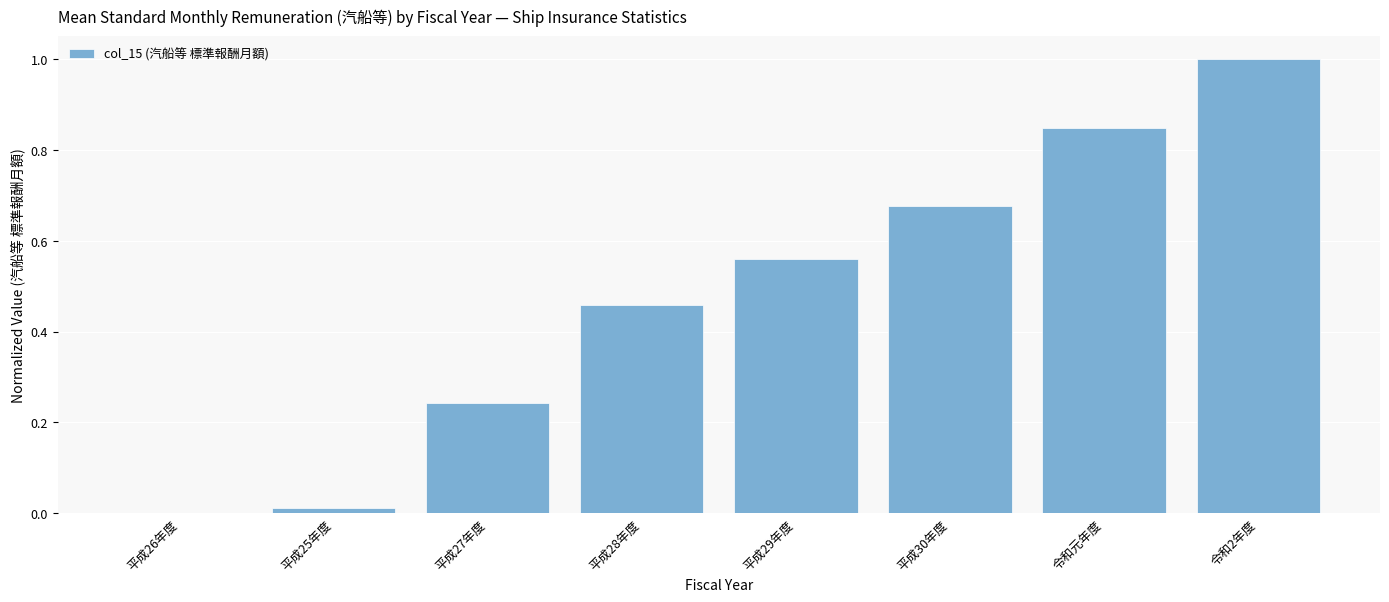

True or false: the data shows 1.0 at 令和2年度.

True